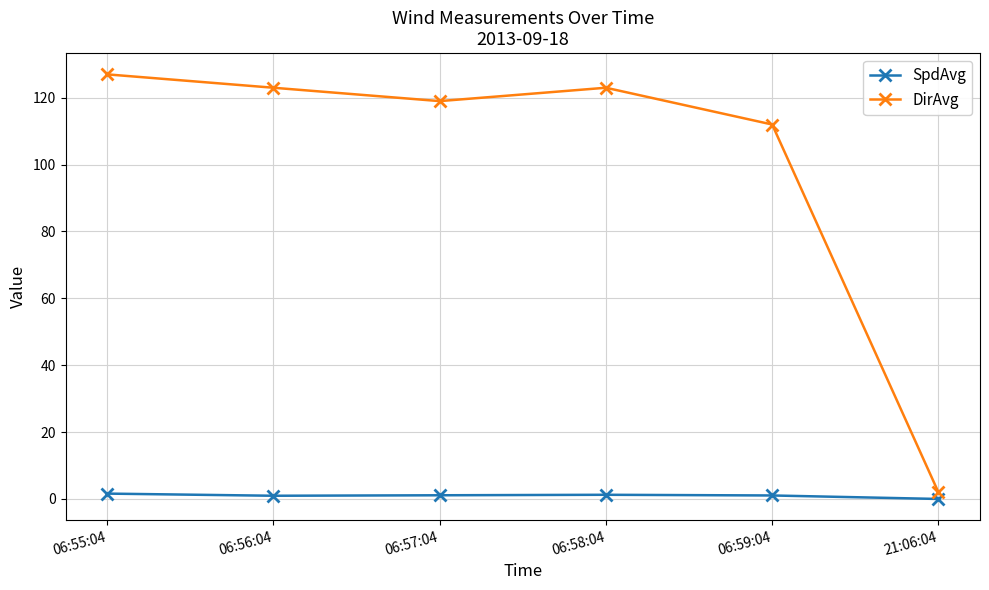

In SpdAvg, how many points are lower than both neighbors (excluding endpoints)?

1